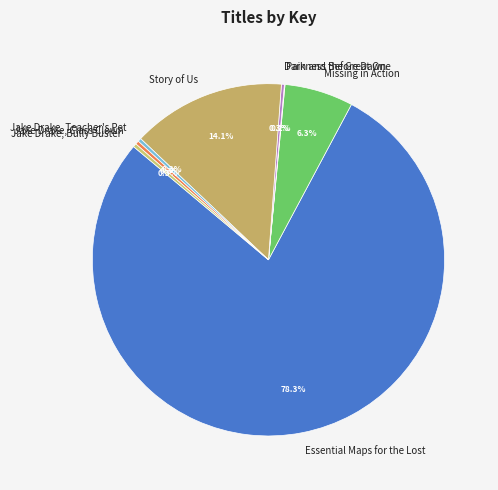

What is the largest slice in the pie chart?

Essential Maps for the Lost